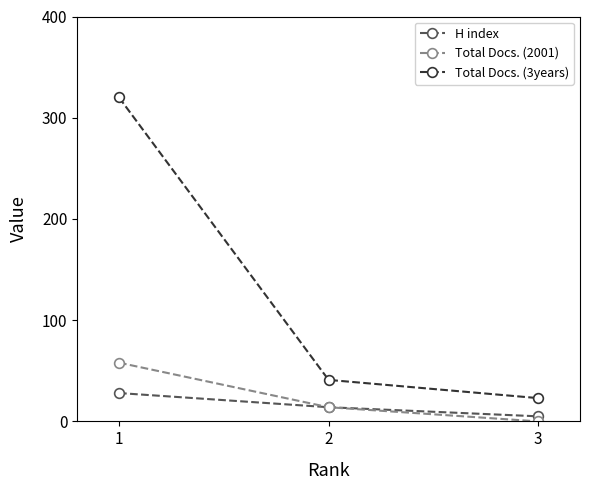

How many lines are shown in the chart?

3